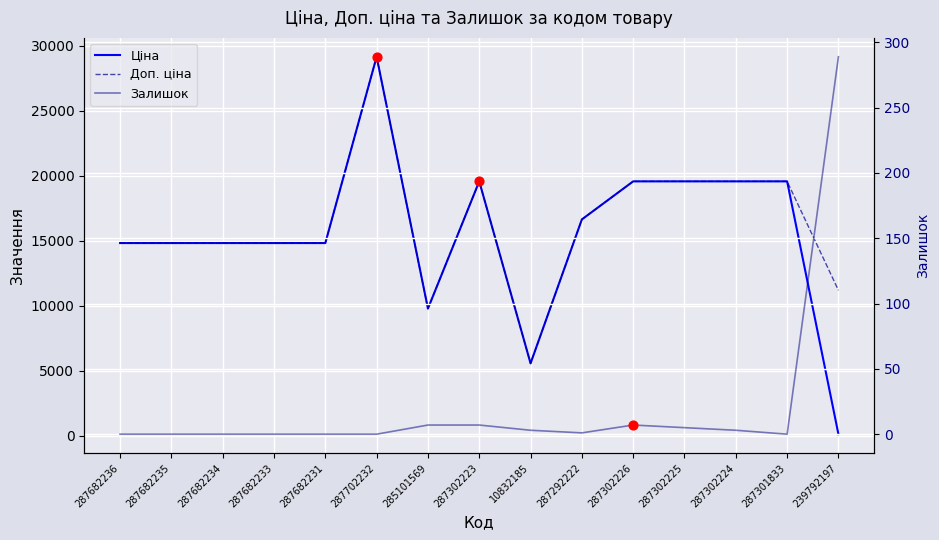

Which series contains the lowest Y value?

Залишок